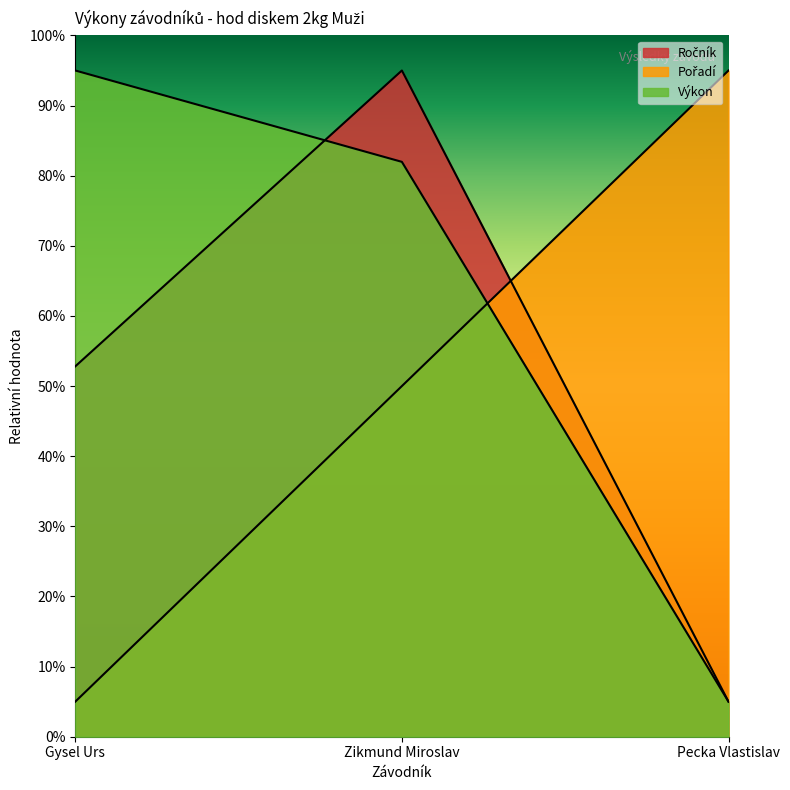

What is the spread (max minus min) of values at Pecka Vlastislav?

90.0